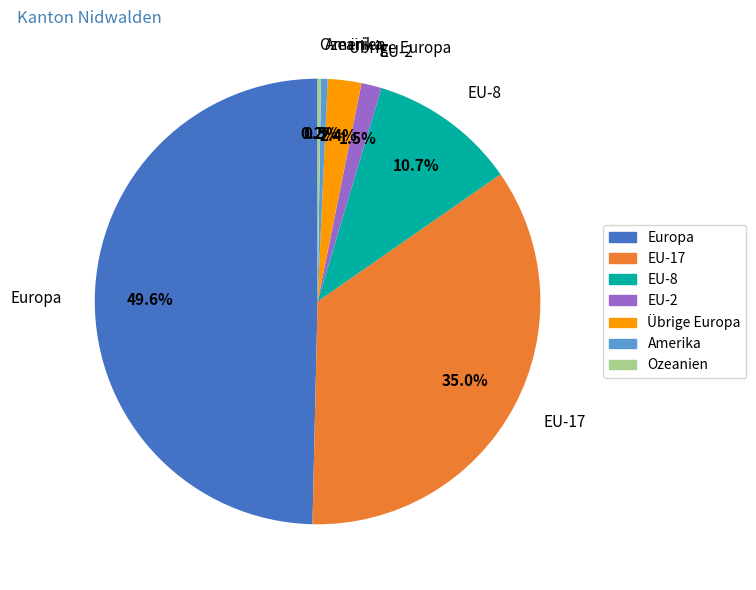

To the nearest percent, what is the average slice percentage?

14%